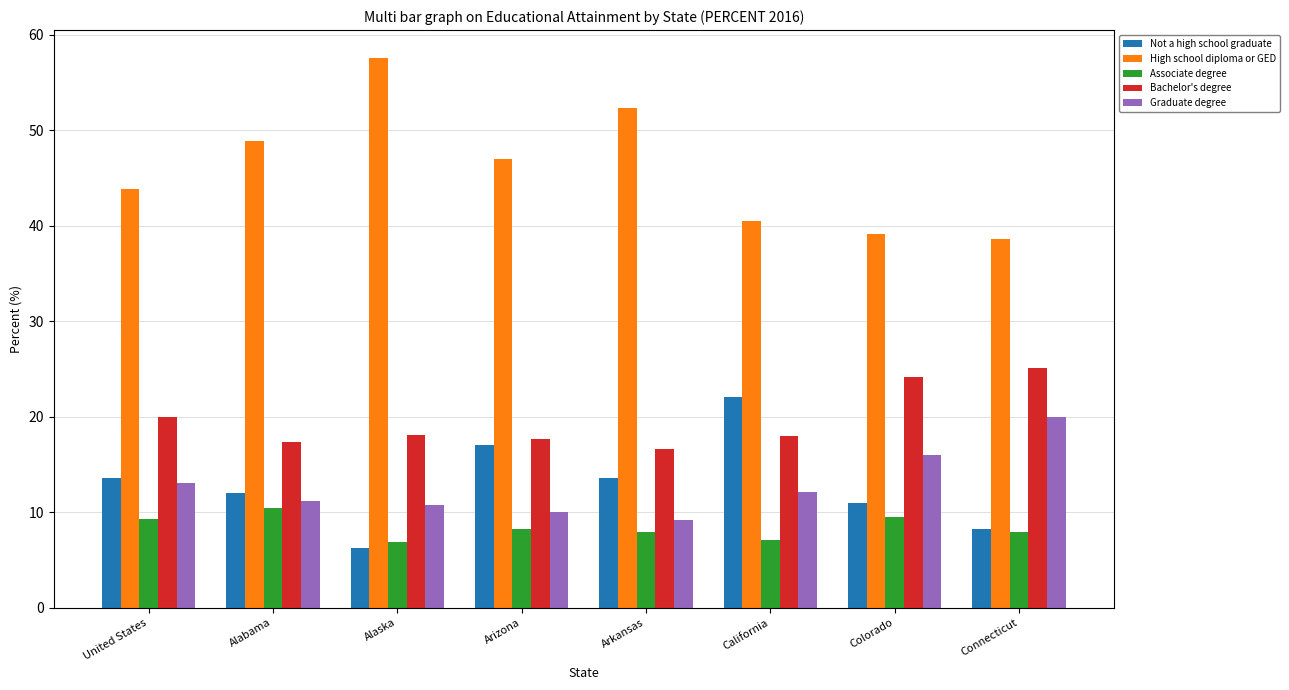

What is the smallest value displayed?

6.2